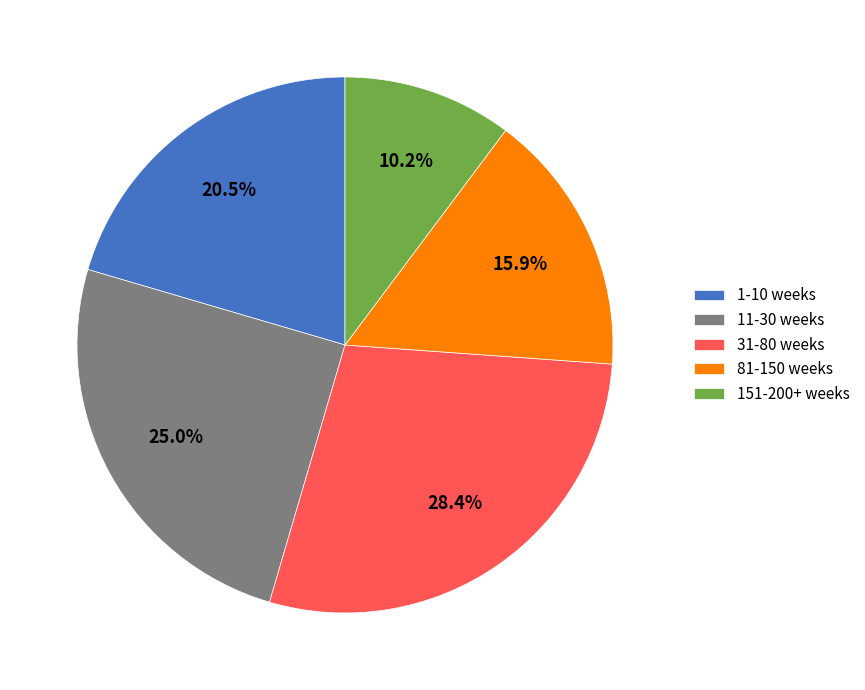

Combined, do 11-30 weeks and 81-150 weeks account for over 50%?

No